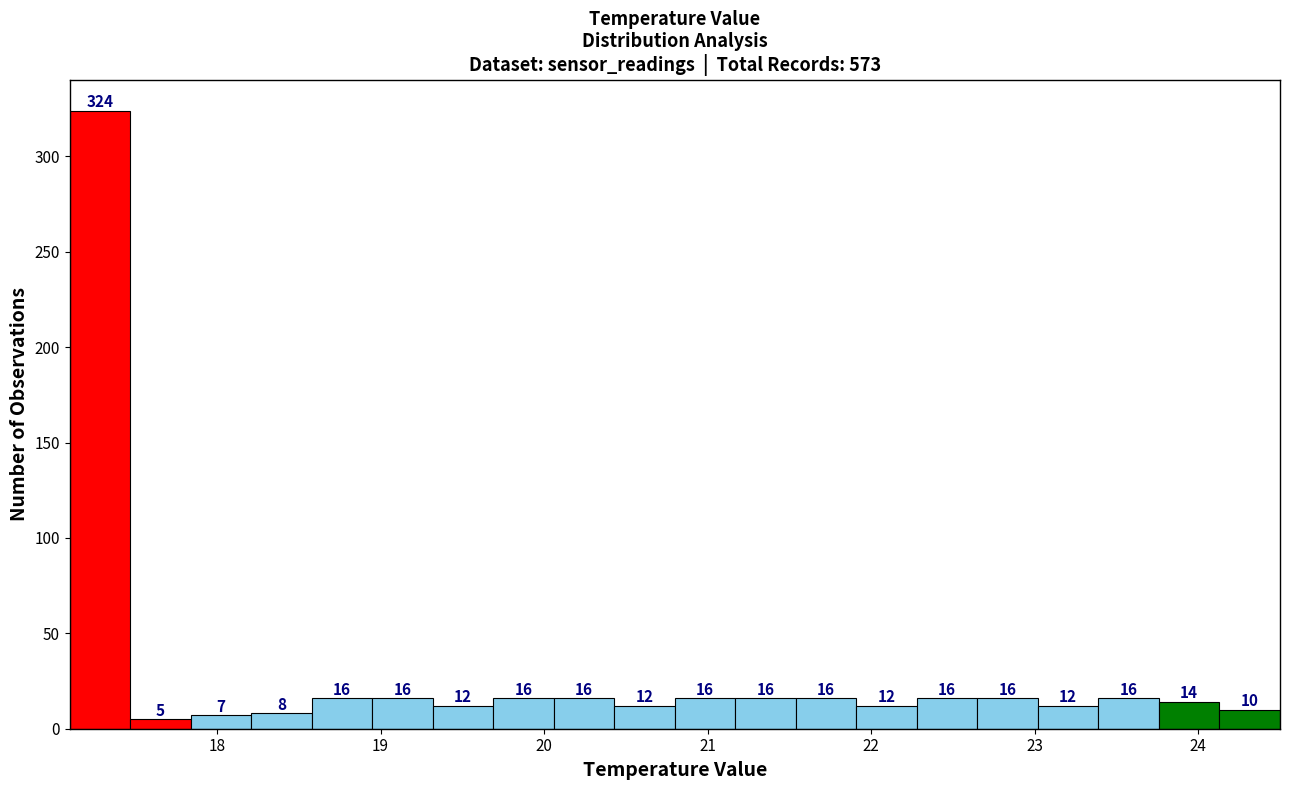

Read against the x-axis, roughly where is the centre of the tallest bar?

17.3